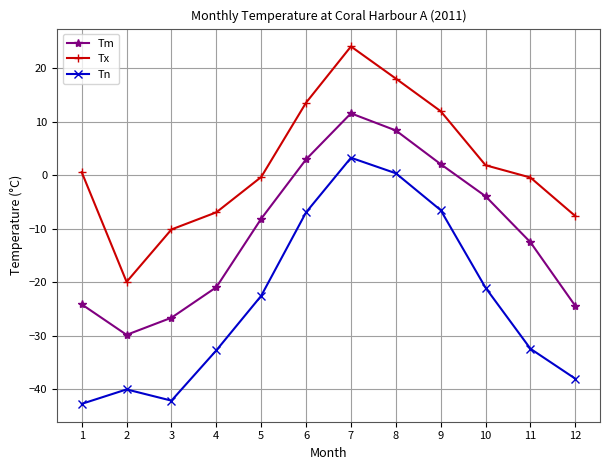

Rank the series by their maximum value, from highest to lowest.

Tx, Tm, Tn